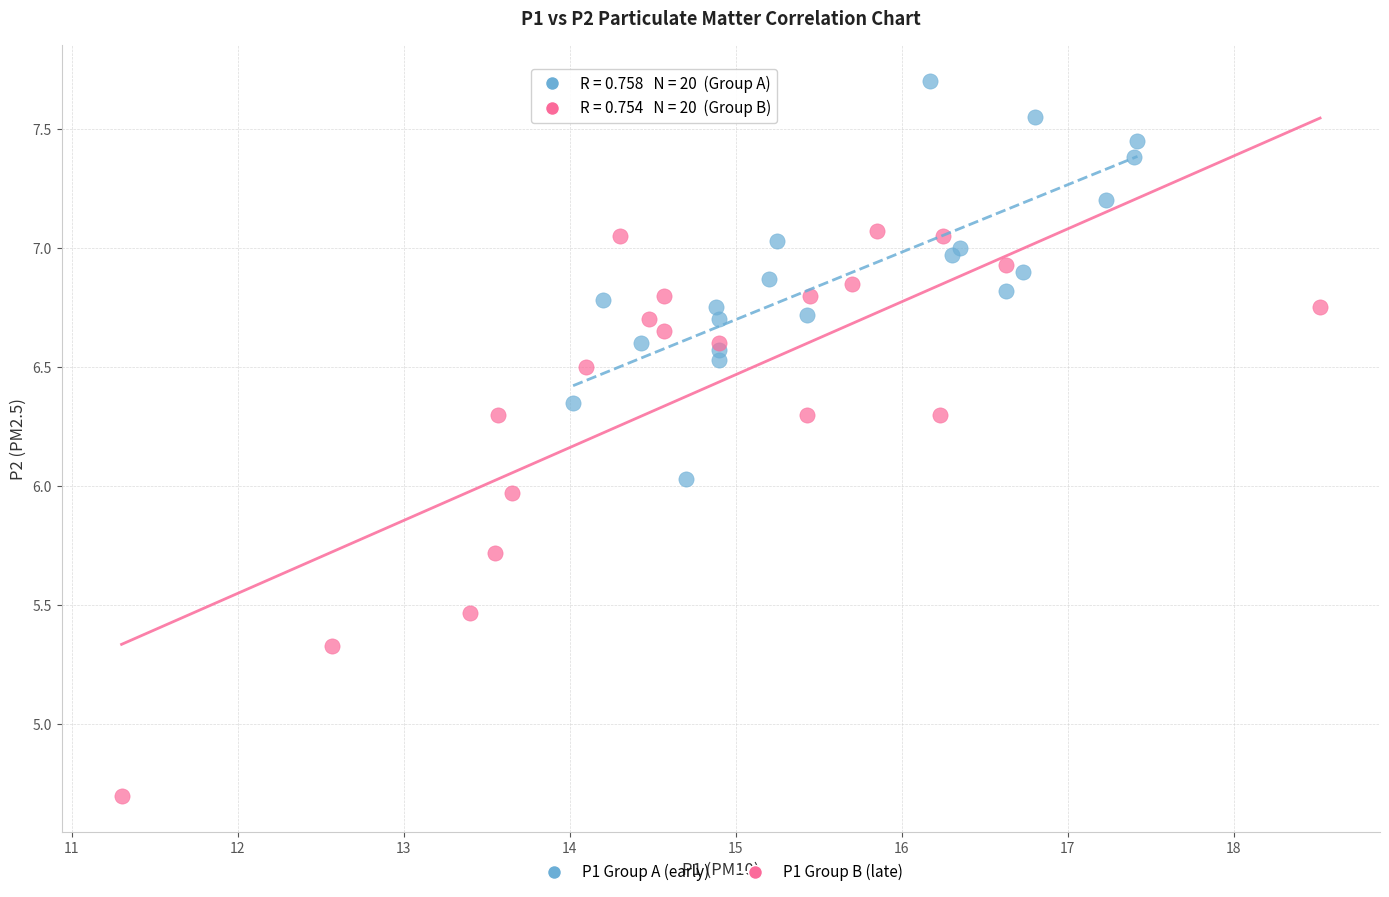

Which series reaches the minimum Y coordinate?

P1 Group B (late)